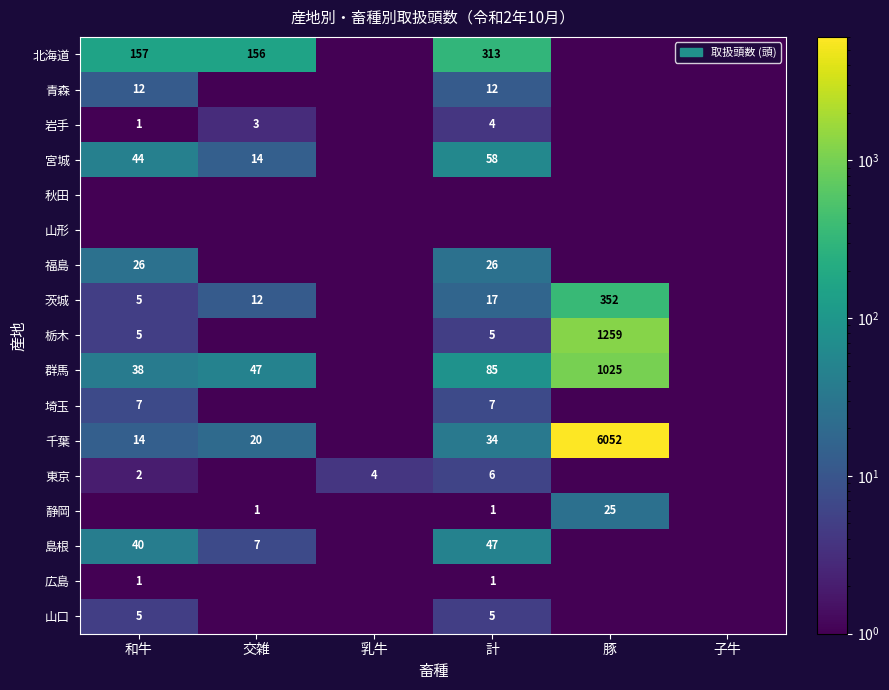

The value of 岩手 at 和牛 is 0.4. True or false?

False